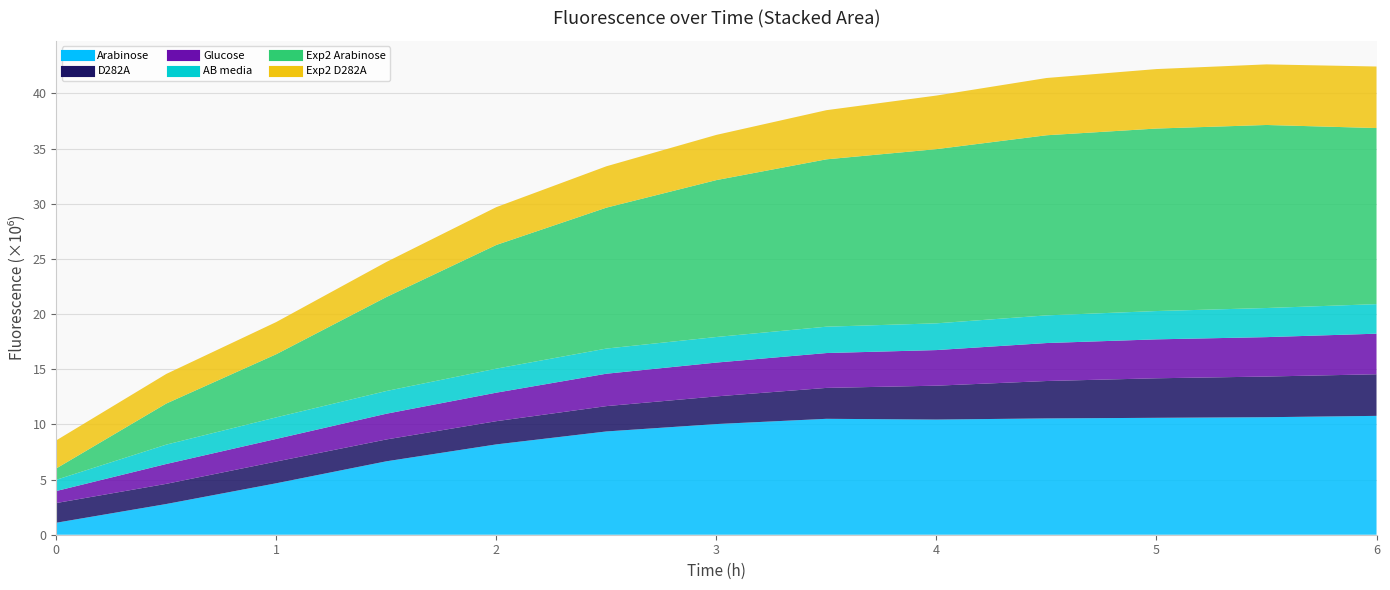

What is the value of the AB media point at the 3rd from the left?

1954172.3